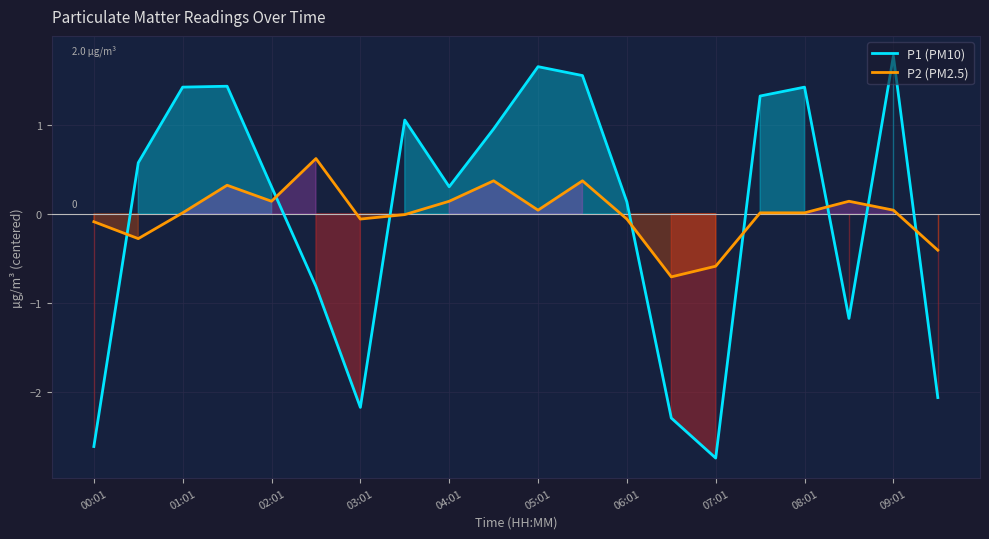

What is the total value across all series at 15?

1.3